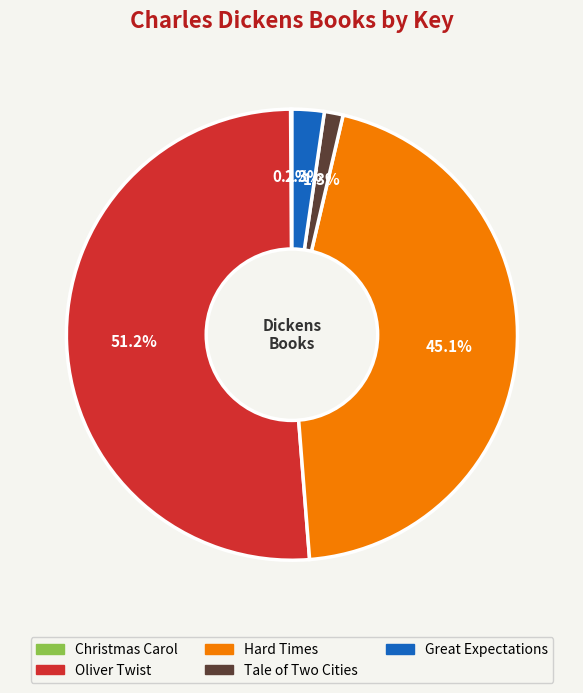

Is there any slice that represents more than half of the pie?

Yes